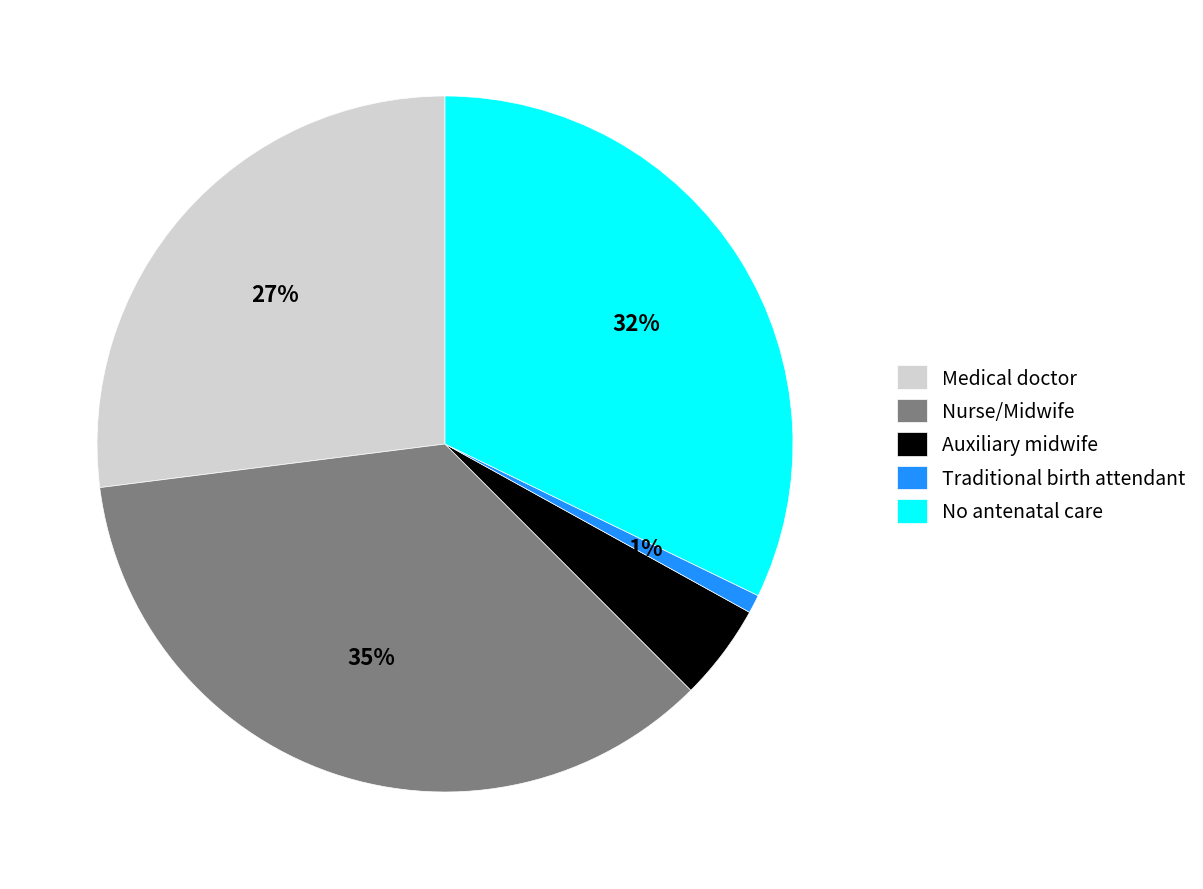

Which slice is the largest?

Nurse/Midwife